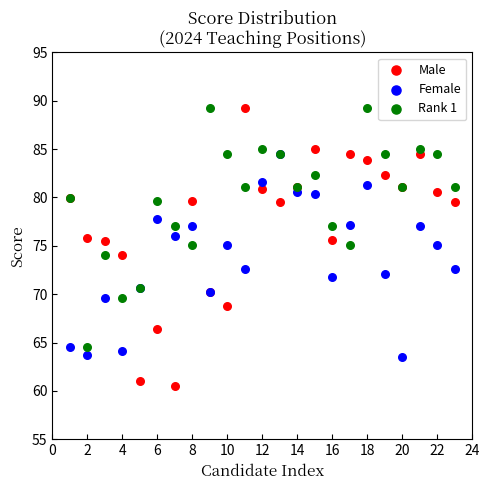

Which series has the widest spread of Y values?

Male